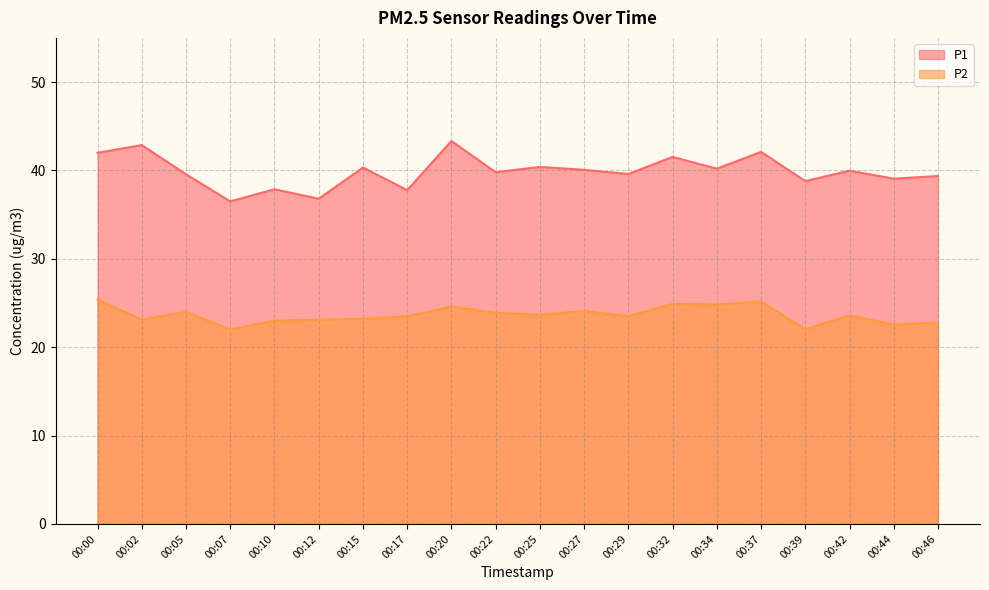

Rank the categories by P2 value from lowest to highest.

00:07, 00:39, 00:44, 00:46, 00:10, 00:12, 00:02, 00:15, 00:17, 00:29, 00:42, 00:25, 00:22, 00:05, 00:27, 00:20, 00:34, 00:32, 00:37, 00:00